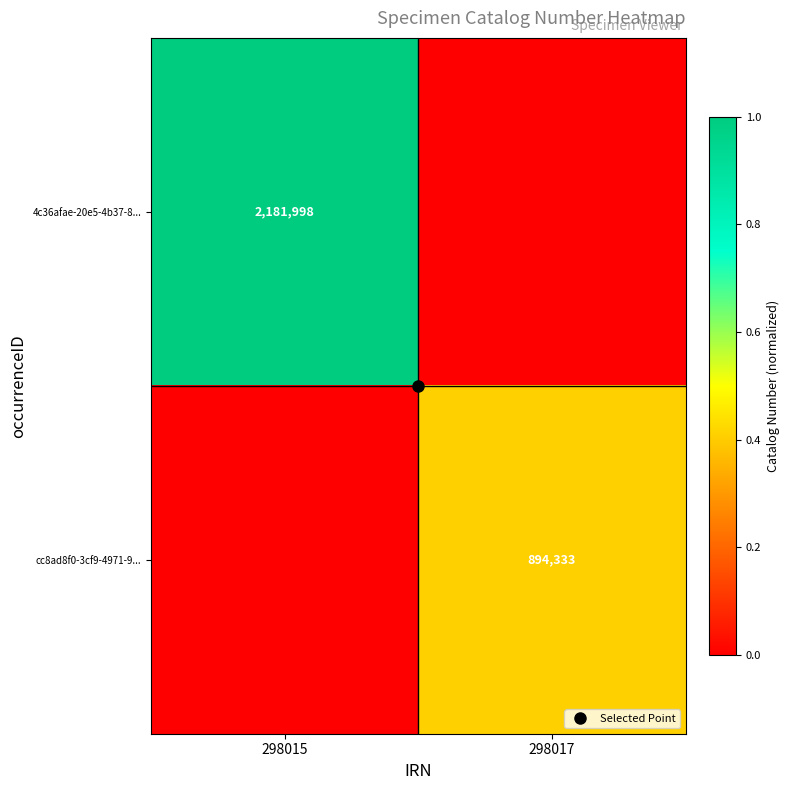

At which category is the sum across all series the highest?

298015